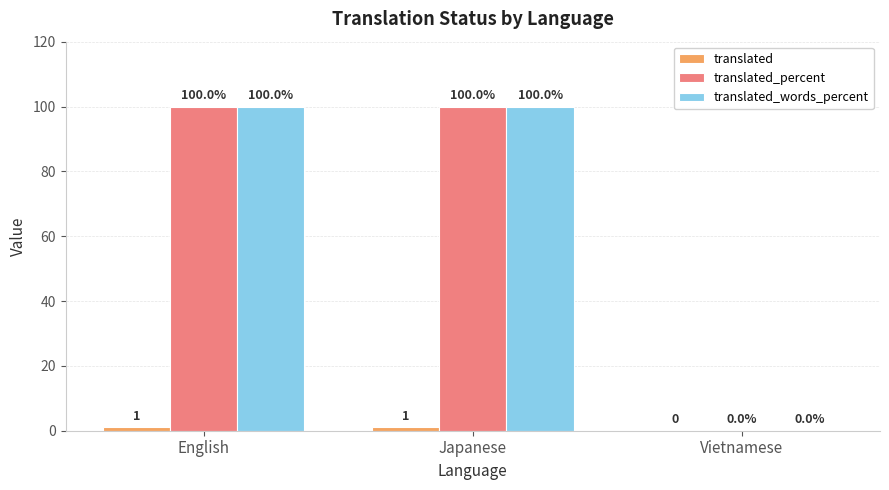

What is the maximum value shown in the chart?

100